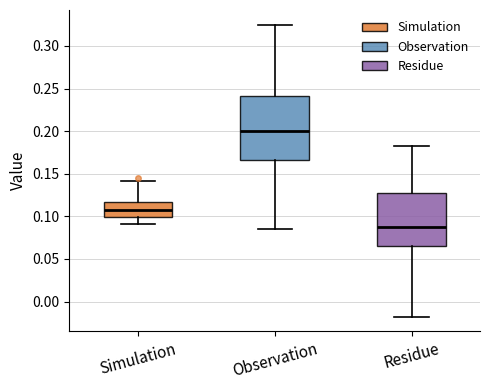

Where does the median line of the box for Residue sit on the y-axis? The values are not printed on the chart, so give them approximately, as read against the axis.

0.085